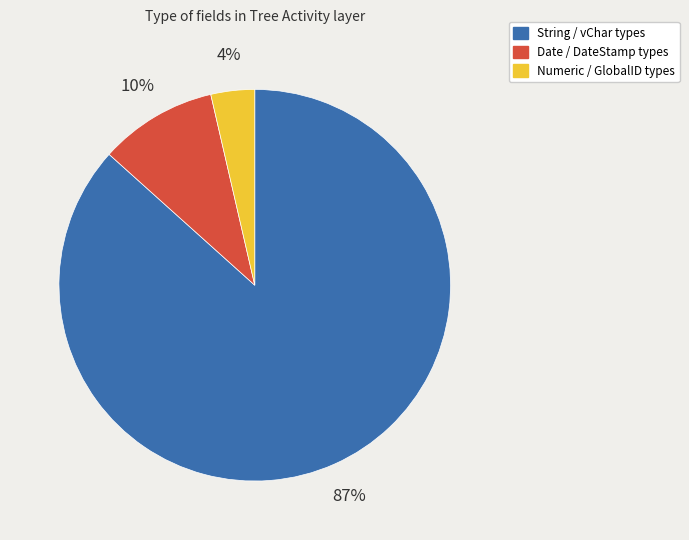

To the nearest percent, what is the average slice percentage?

33%